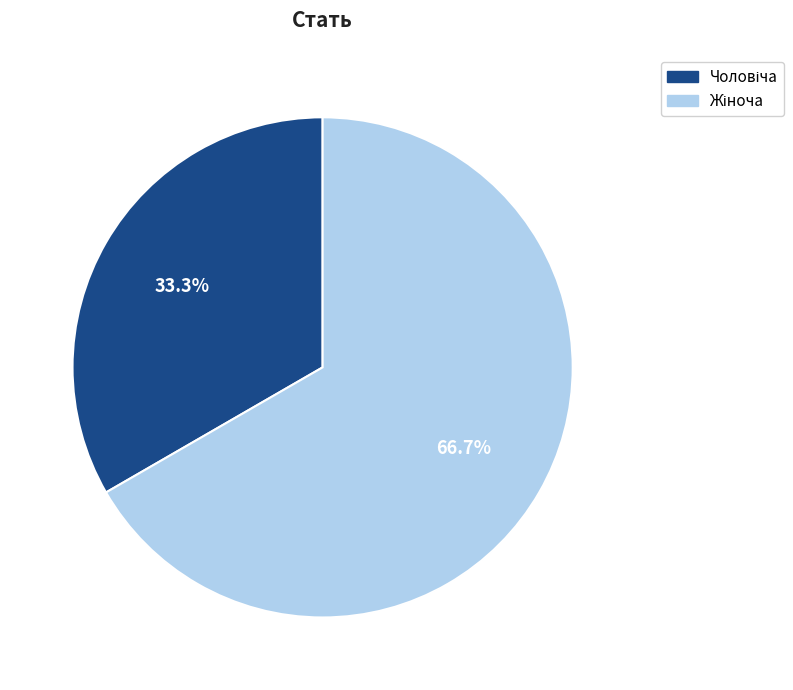

How many segments does this pie chart have?

2